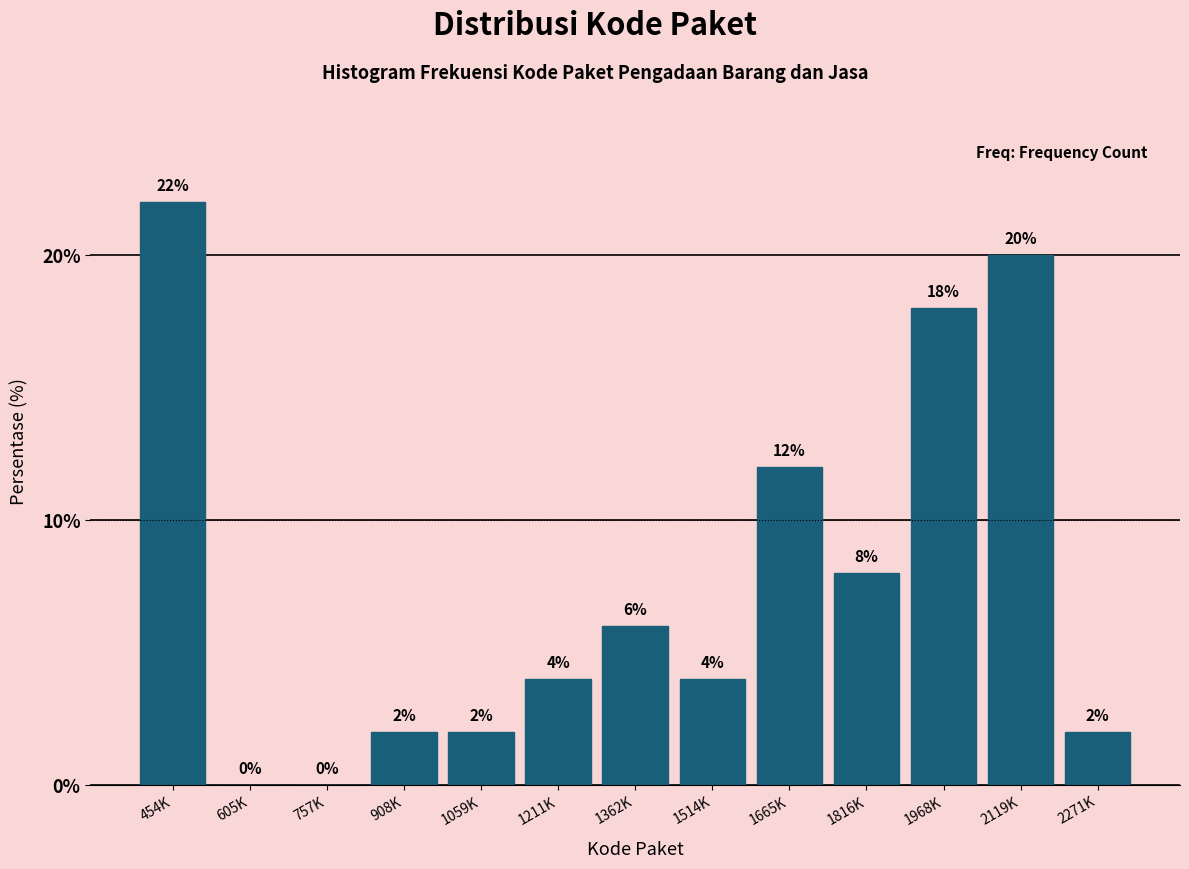

Reading right to left, extract all data points from this chart.

2271K=2	2119K=20	1968K=18	1816K=8	1665K=12	1514K=4	1362K=6	1211K=4	1059K=2	908K=2	757K=0	605K=0	454K=22